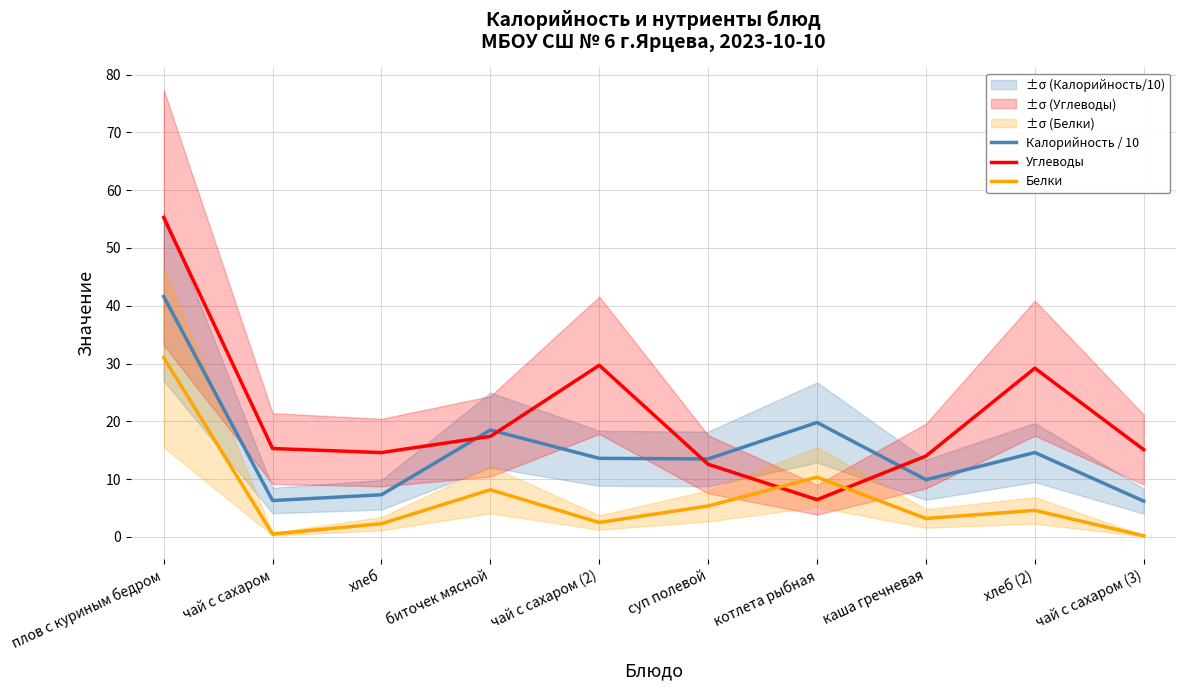

Which series has the largest range (max minus min)?

Углеводы